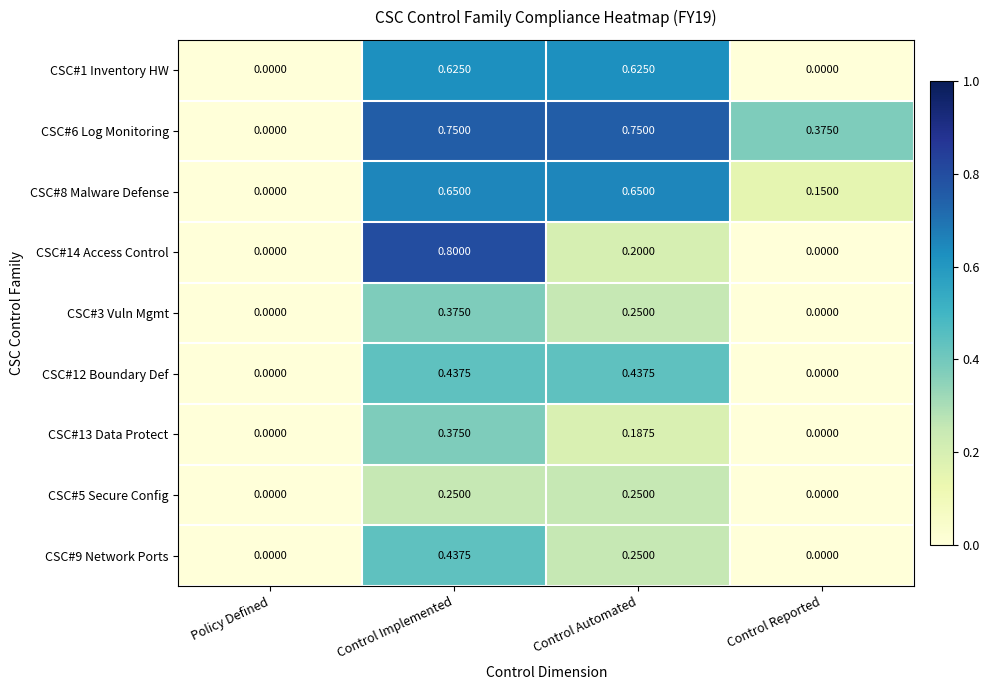

At which category is the sum across all series the highest?

Control Implemented